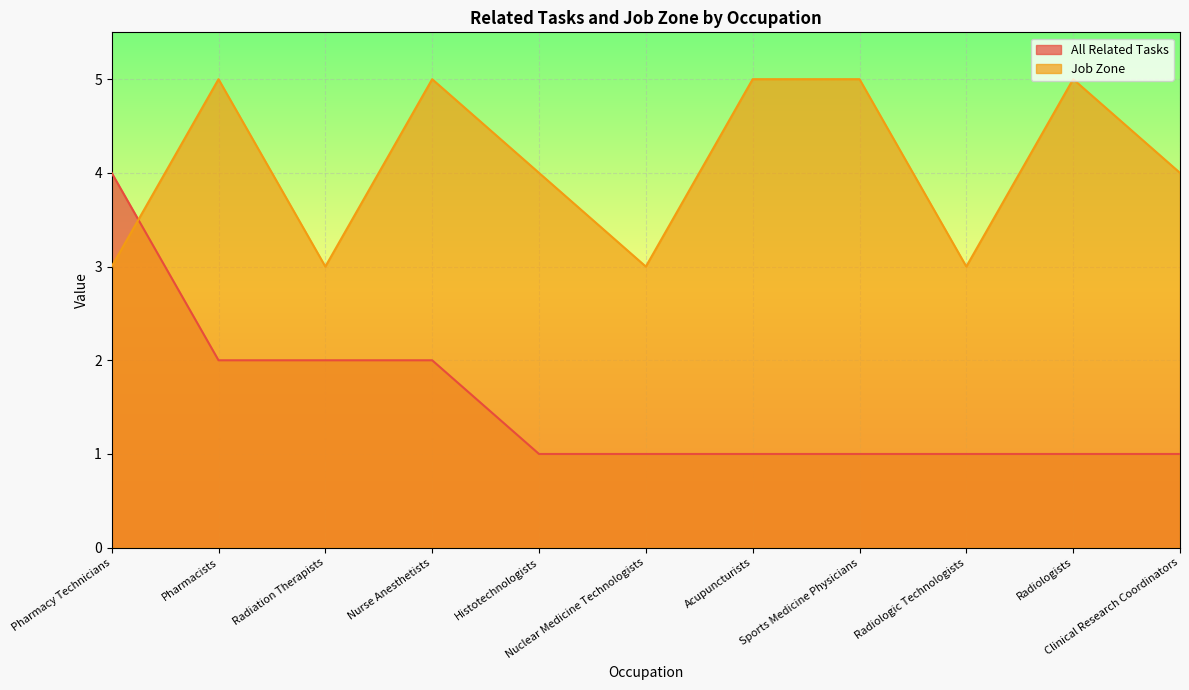

What are all the series names shown in the legend?

All Related Tasks, Job Zone